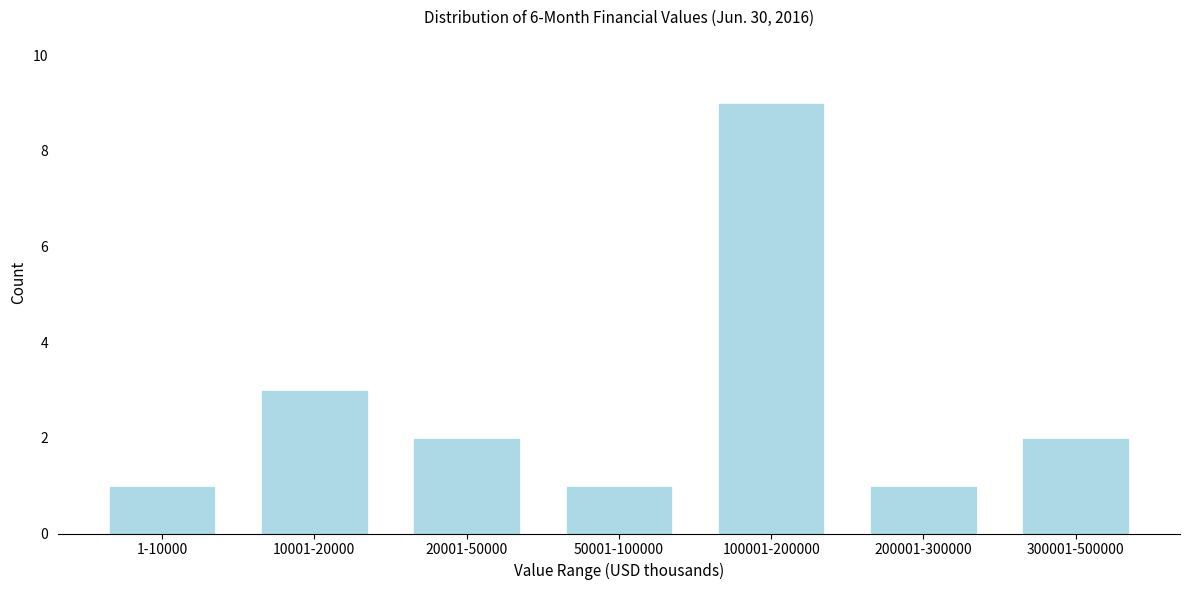

Reading right to left, transcribe all the data shown in this chart.

2	1	9	1	2	3	1